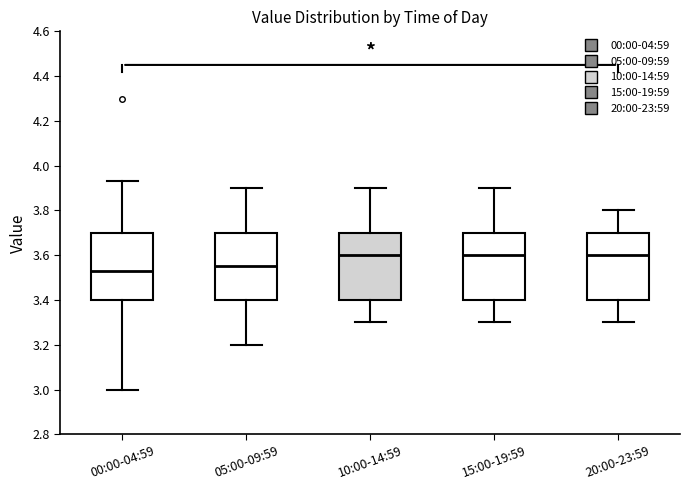

Reading left to right, transcribe this box plot: for each box, give where its median line is, the range the box spans, and where its two whiskers end, as read against the y-axis. The values are not printed on the chart, so give them approximately, as read against the axis.

00:00-04:59: median 3.54, box 3.40 to 3.70, whiskers 3.00 to 3.94
05:00-09:59: median 3.56, box 3.40 to 3.70, whiskers 3.20 to 3.90
10:00-14:59: median 3.60, box 3.40 to 3.70, whiskers 3.30 to 3.90
15:00-19:59: median 3.60, box 3.40 to 3.70, whiskers 3.30 to 3.90
20:00-23:59: median 3.60, box 3.40 to 3.70, whiskers 3.30 to 3.80